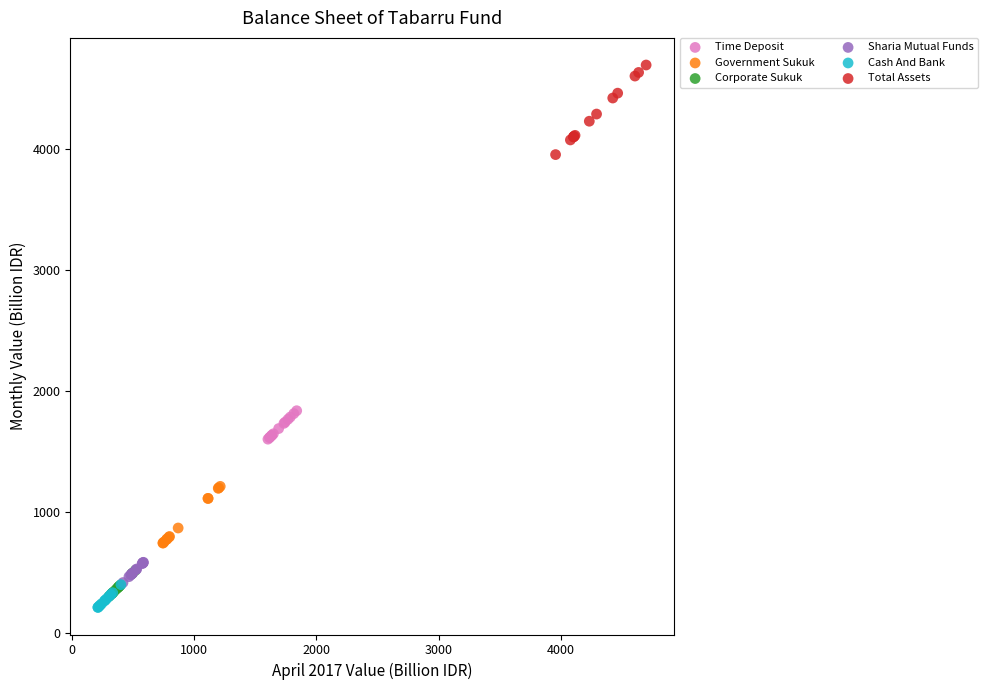

Which series reaches the maximum Y coordinate?

Total Assets